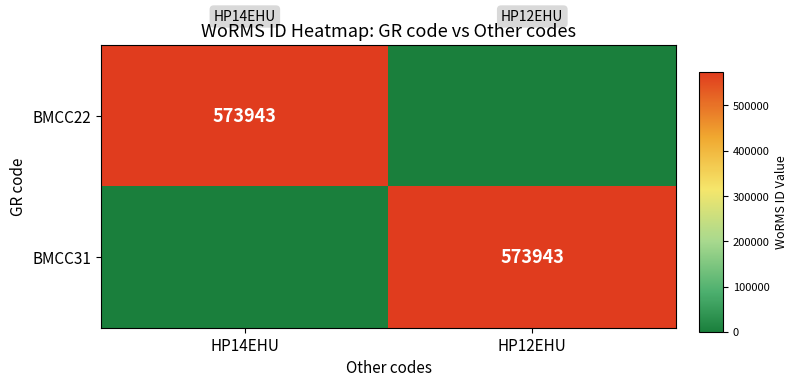

How many series are shown in this chart?

2